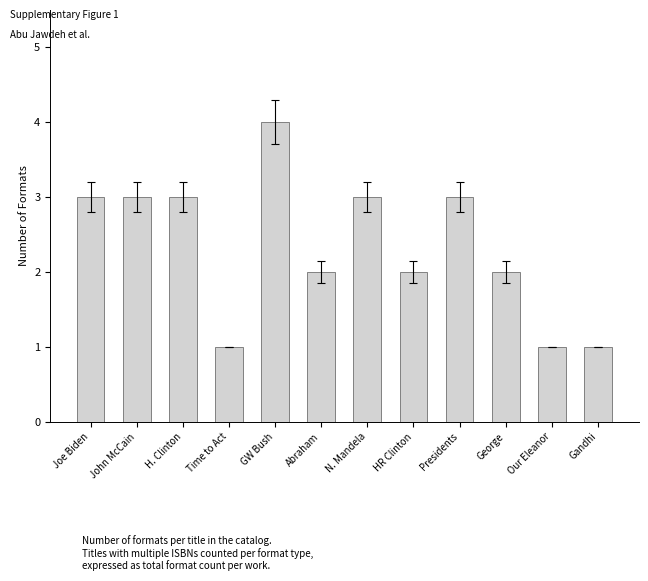

What is the value of the 6th bar from the left?

2